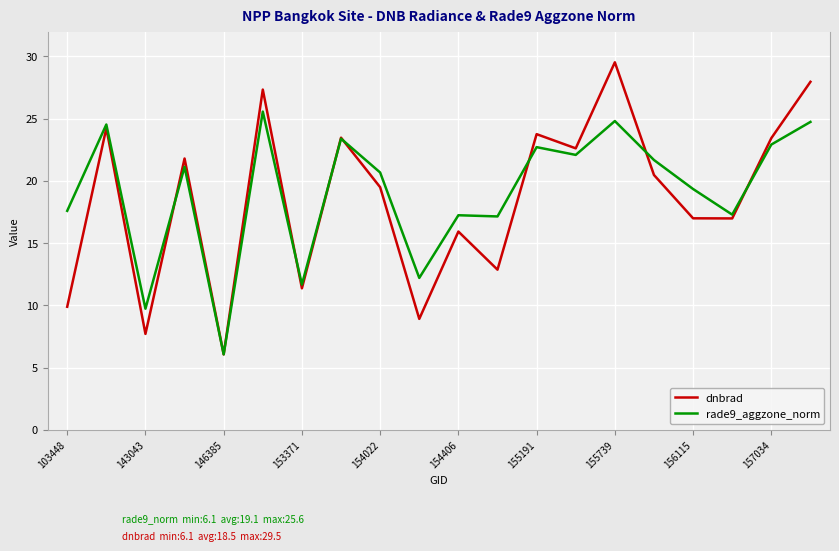

In rade9_aggzone_norm, how many points are lower than both neighbors (excluding endpoints)?

7